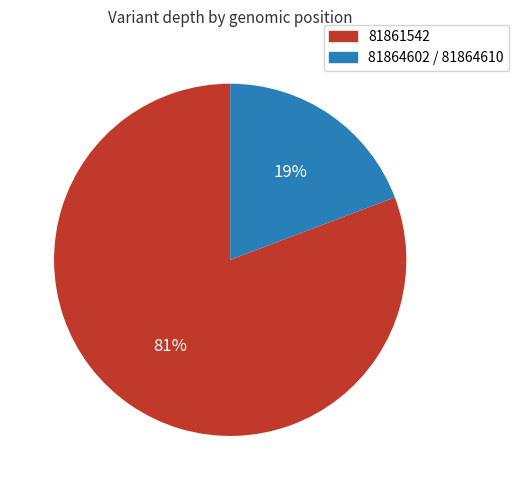

Does any single category account for the majority?

Yes